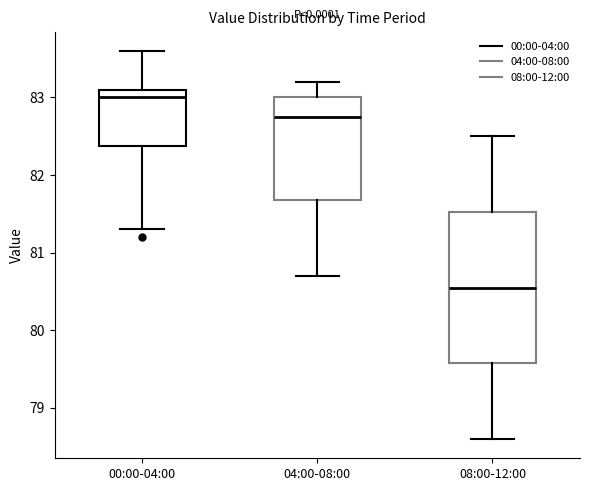

Reading left to right, read every box against the y-axis: the position of its median line, the range the box covers, and the ends of its whiskers. The values are not printed on the chart, so give them approximately, as read against the axis.

00:00-04:00: median 83.0, box 82.4 to 83.1, whiskers 81.3 to 83.6
04:00-08:00: median 82.8, box 81.7 to 83.0, whiskers 80.7 to 83.2
08:00-12:00: median 80.6, box 79.6 to 81.5, whiskers 78.6 to 82.5